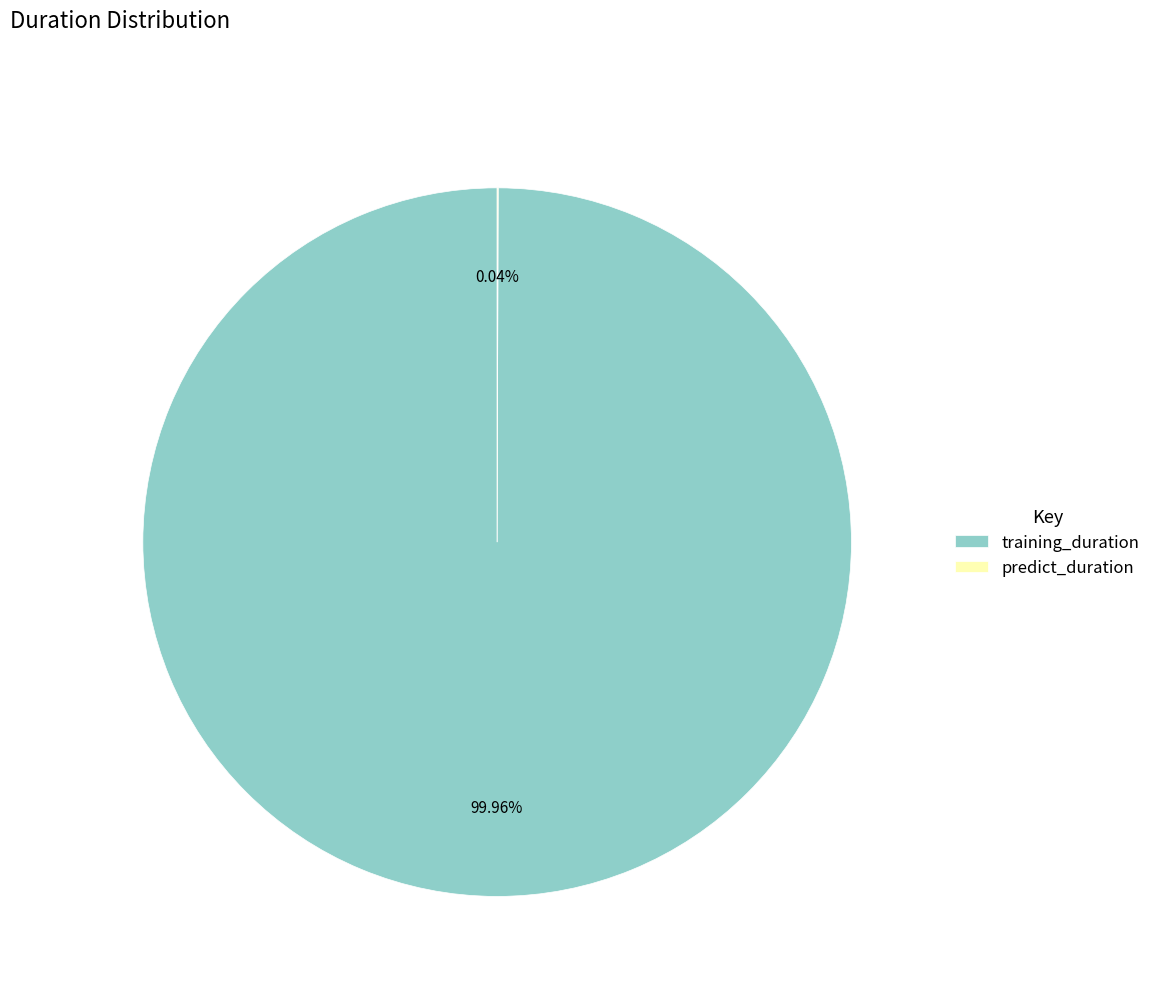

Is there a majority slice in this chart?

Yes